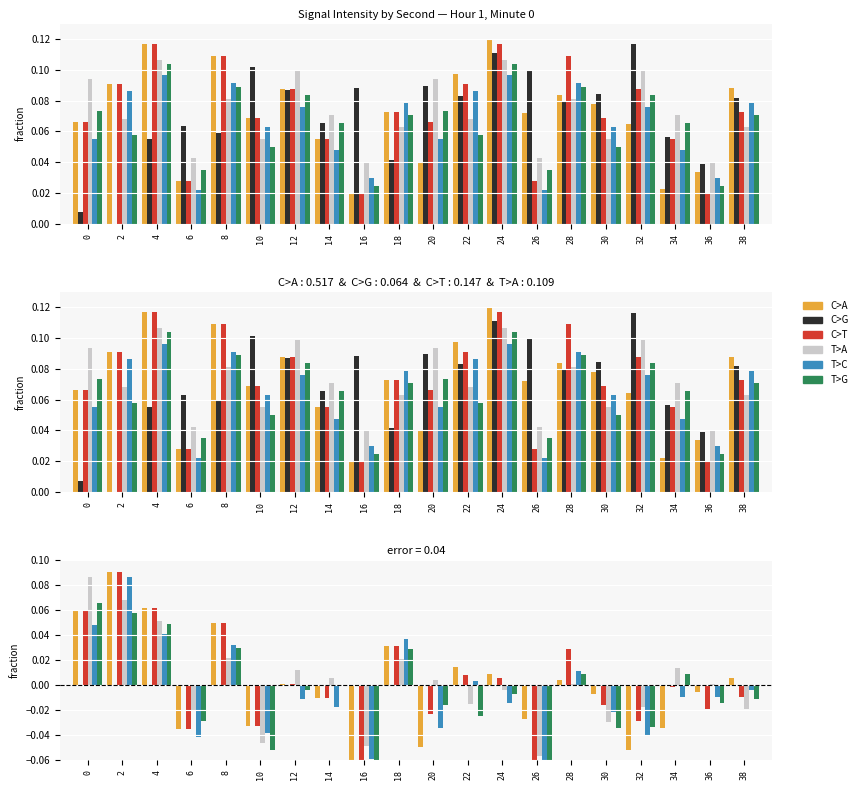

How many groups of bars are there?

20